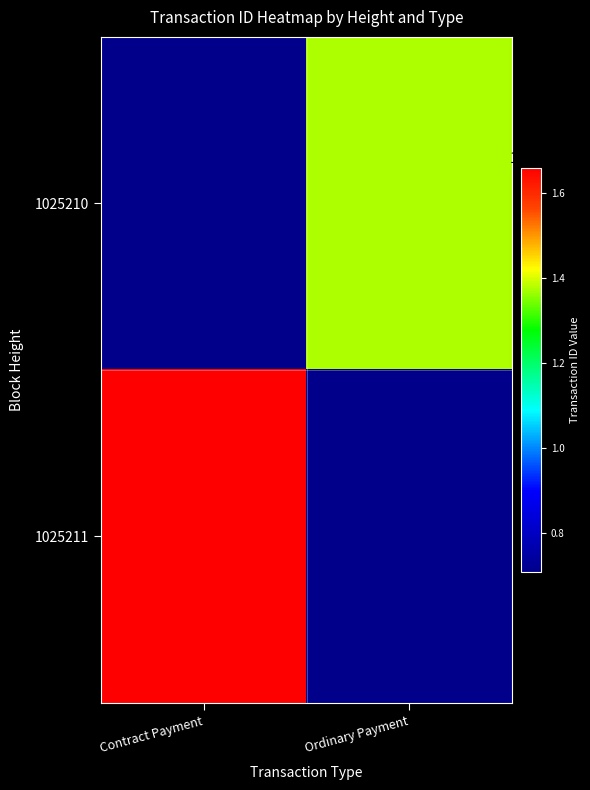

At which category is the sum across all series the highest?

Contract Payment